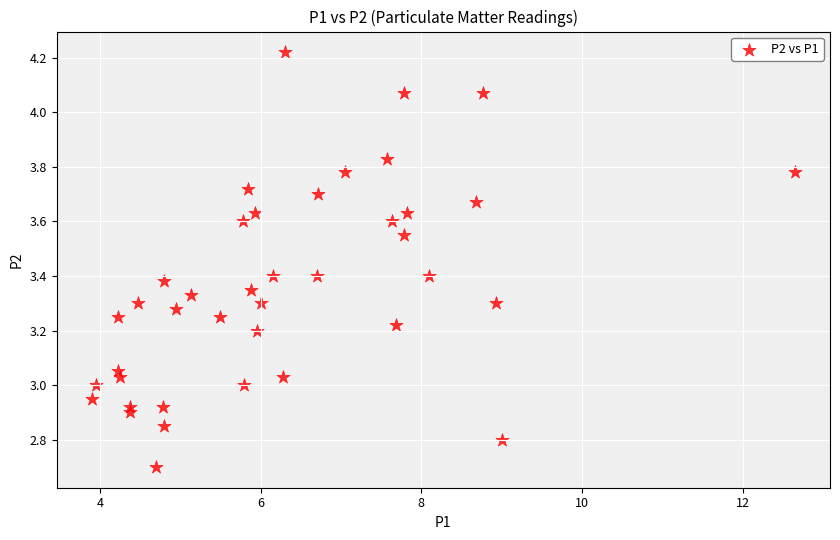

What is the range of Y values (max minus min)?

1.5